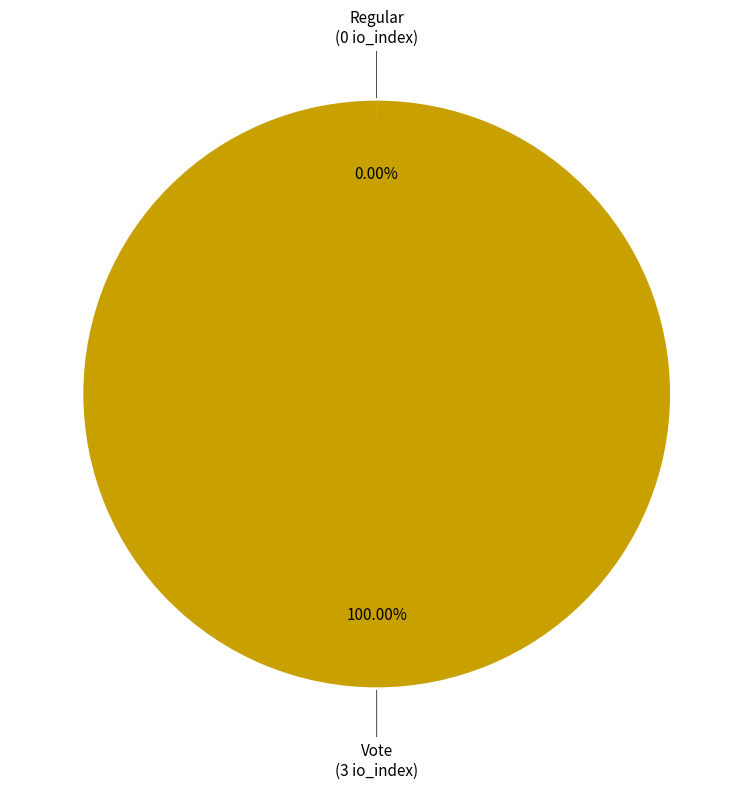

Is there any slice that represents more than half of the pie?

Yes